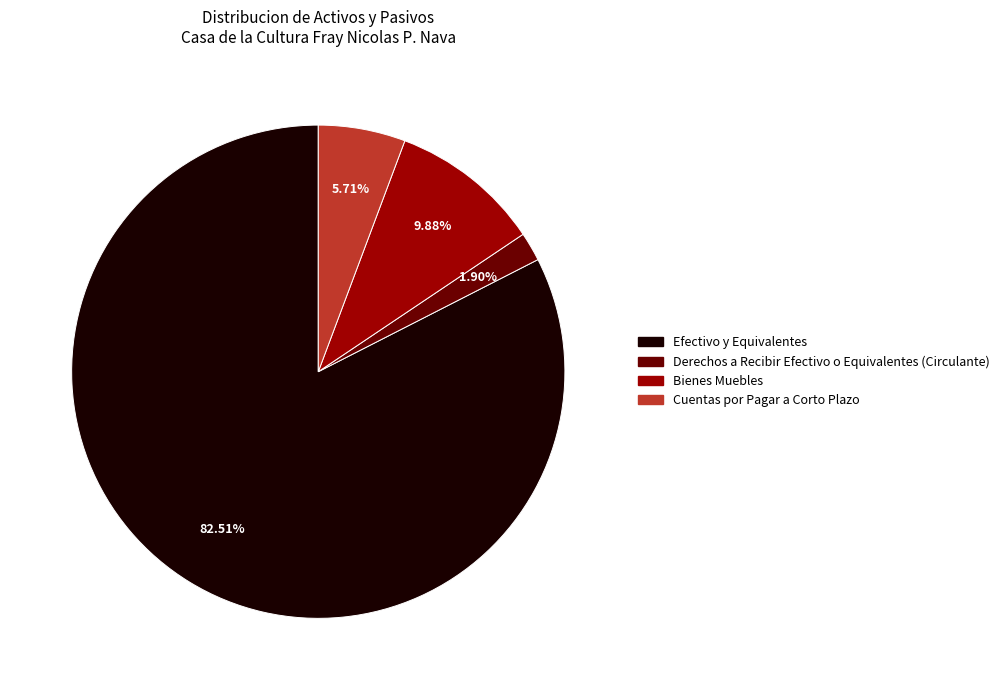

Rank the categories by value from highest to lowest.

Efectivo y Equivalentes, Bienes Muebles, Cuentas por Pagar a Corto Plazo, Derechos a Recibir Efectivo o Equivalentes (Circulante)